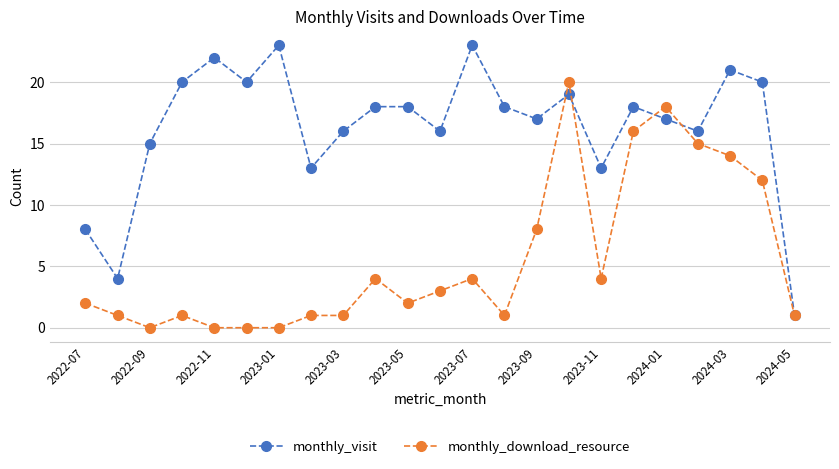

How many data points does each series have?

23